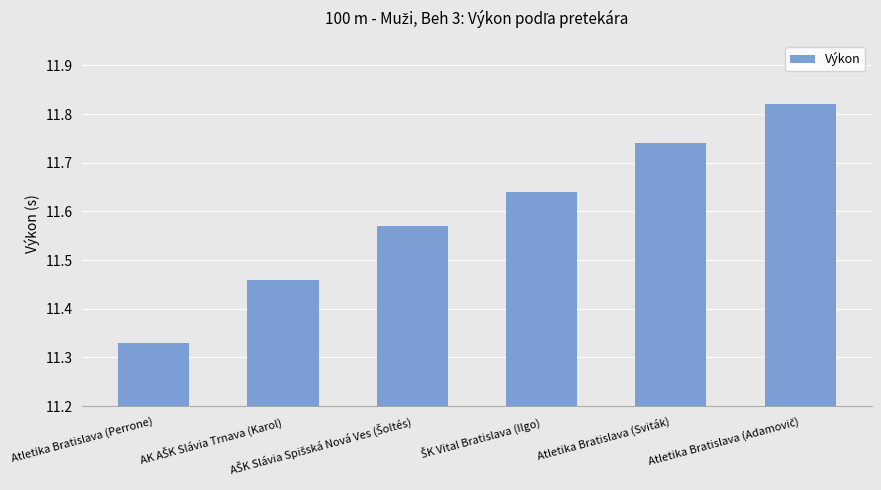

Which label corresponds to the smallest value in the chart?

Atletika Bratislava (Perrone)